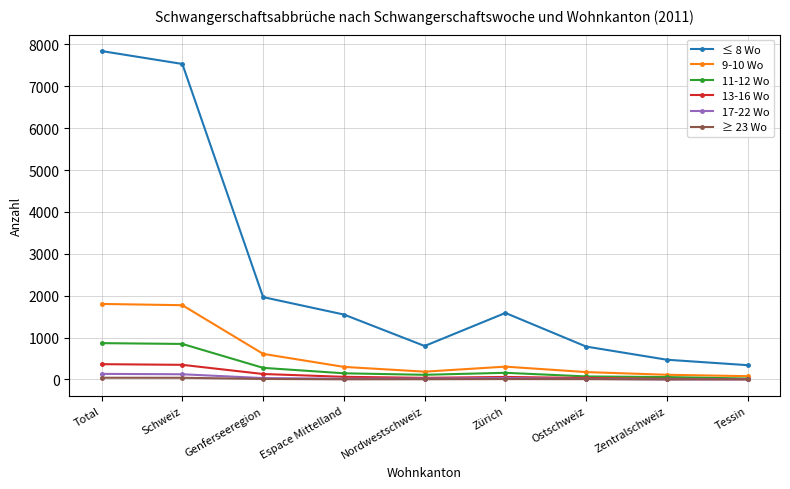

Which series has the largest total across all categories?

≤ 8 Wo